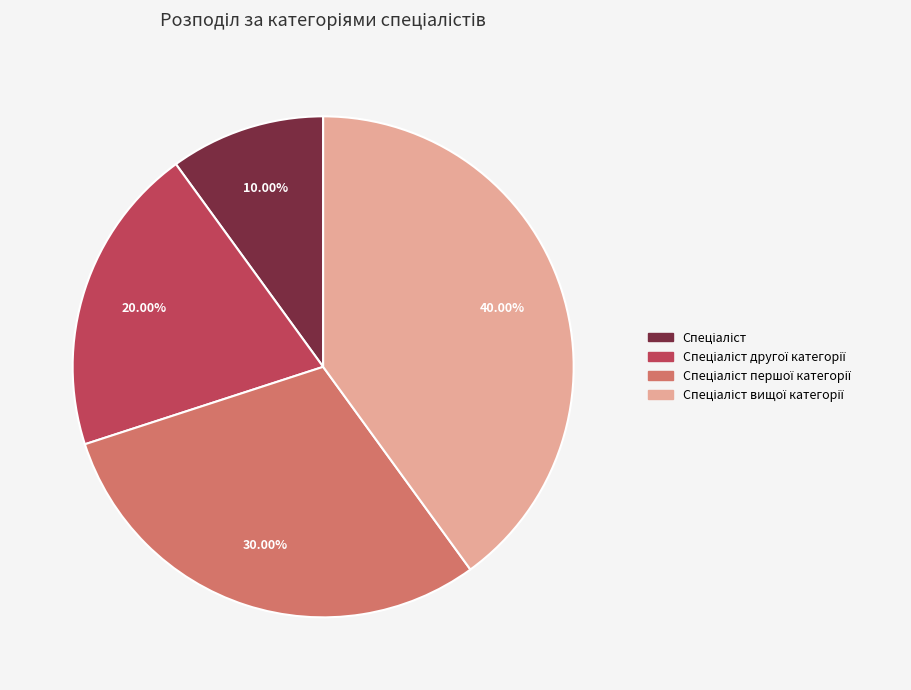

Is there any slice that represents more than half of the pie?

No